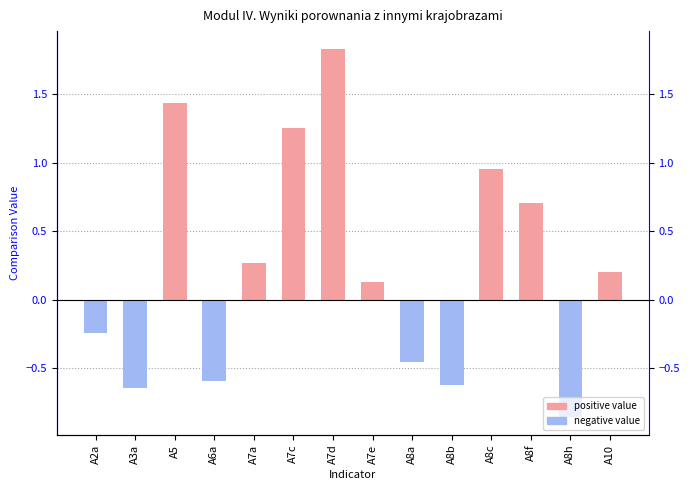

What is the average value?

0.2